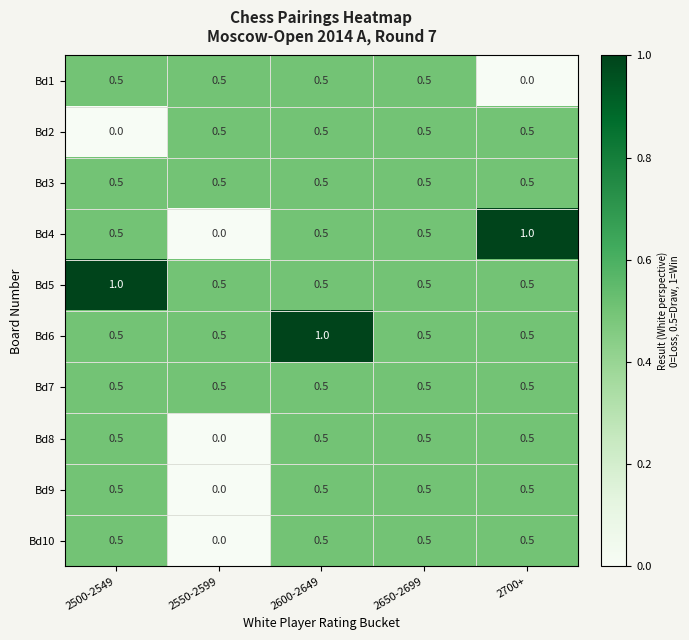

Which series has the widest spread of values?

Bd4